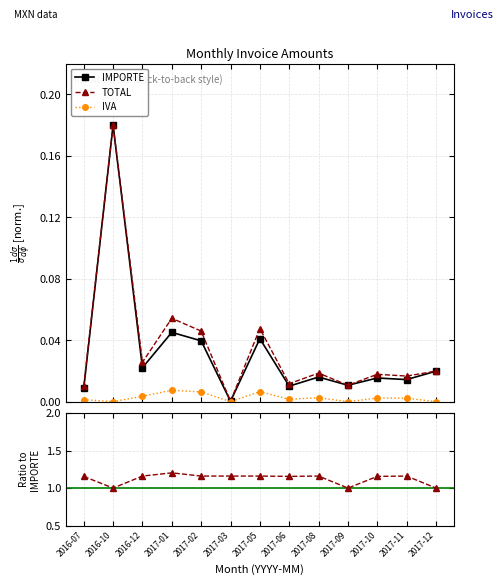

What is the sum of all TOTAL values?

0.5